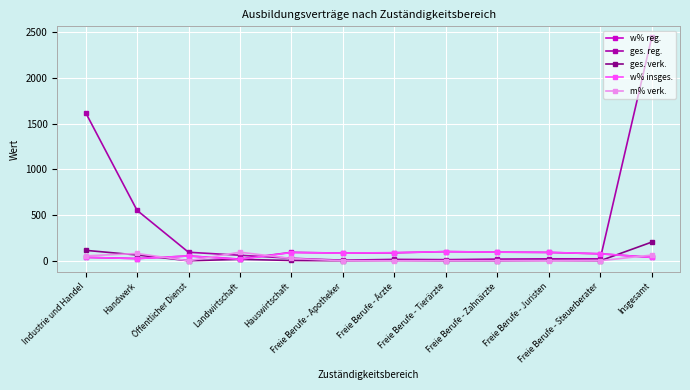

Where do w% insges. and ges. reg. first cross each other?

Landwirtschaft and Hauswirtschaft